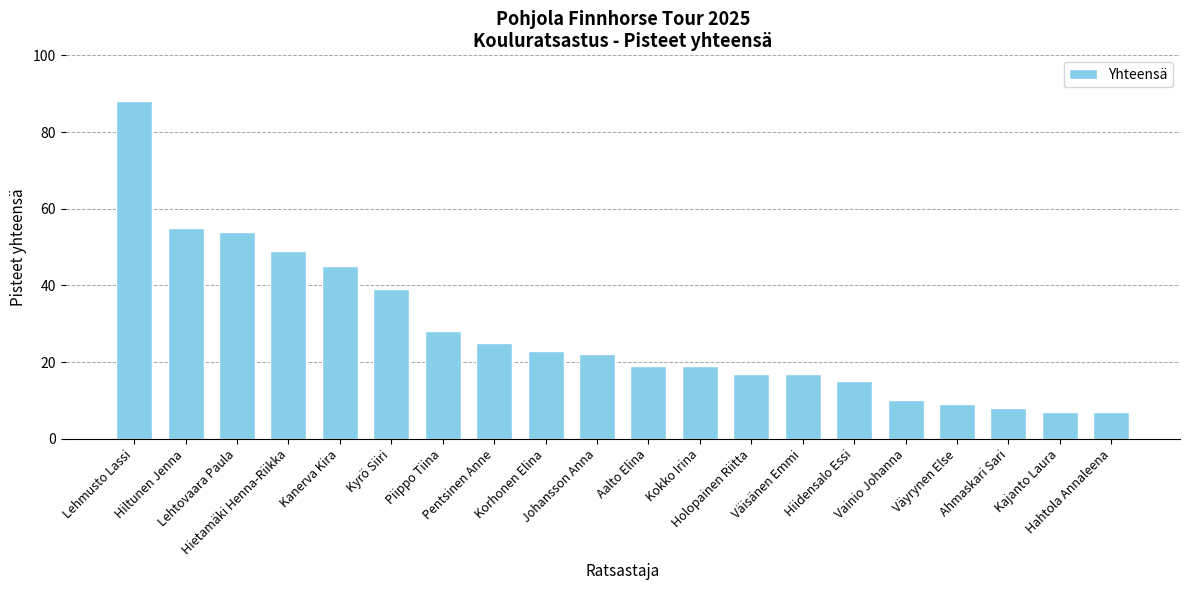

What is the value of the 14th bar from the left?

17